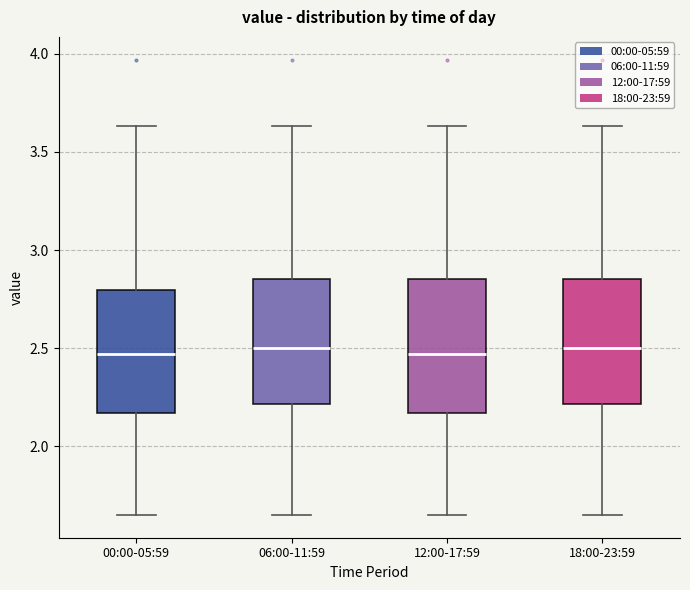

Reading left to right, read every box against the y-axis: the position of its median line, the range the box covers, and the ends of its whiskers. The values are not printed on the chart, so give them approximately, as read against the axis.

00:00-05:59: median 2.45, box 2.15 to 2.80, whiskers 1.65 to 3.65
06:00-11:59: median 2.50, box 2.20 to 2.85, whiskers 1.65 to 3.65
12:00-17:59: median 2.45, box 2.15 to 2.85, whiskers 1.65 to 3.65
18:00-23:59: median 2.50, box 2.20 to 2.85, whiskers 1.65 to 3.65